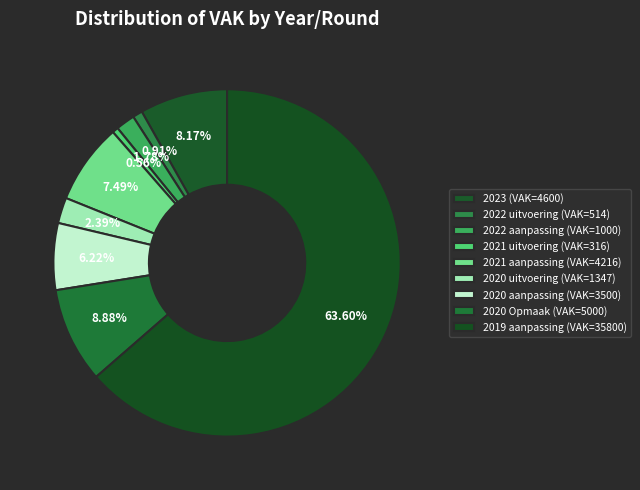

What is the smallest slice in the pie chart?

2021 uitvoering (VAK=316)